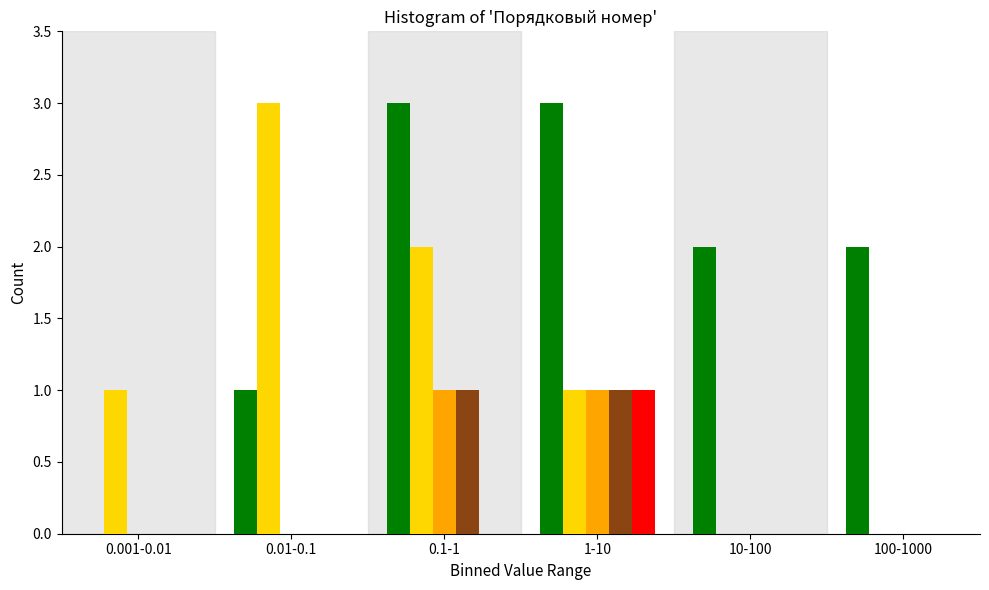

What is the greatest value displayed?

3